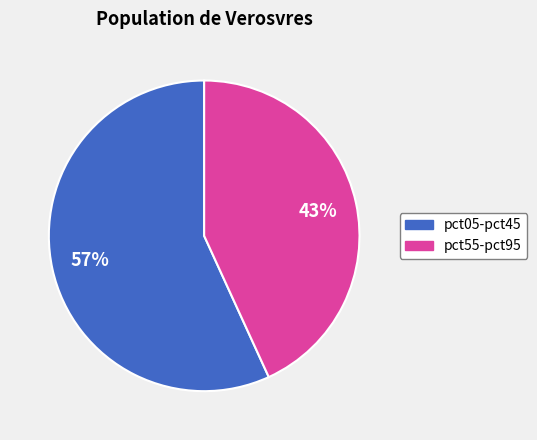

To the nearest percent, what is the difference between the largest and smallest slice percentages?

14%